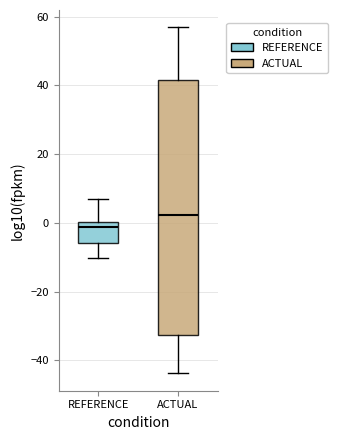

Which box's median line is the lowest?

REFERENCE